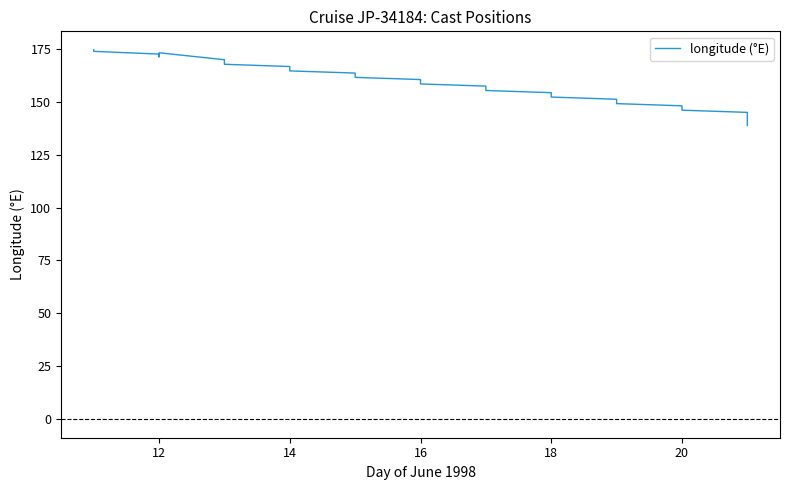

Is it true that the value at 20 is 264.0?

False